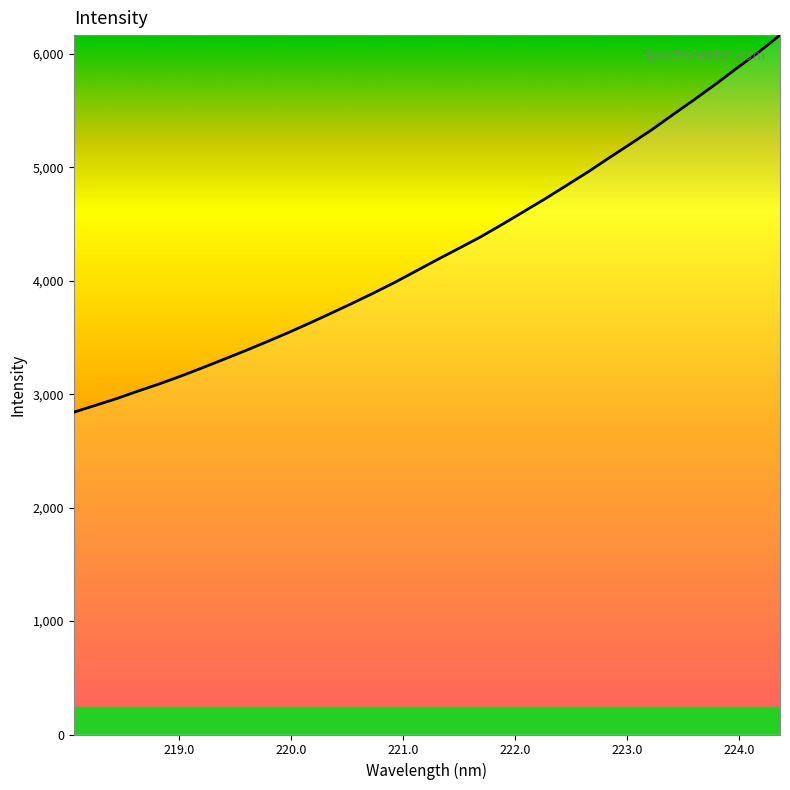

What is the greatest value displayed?

6167.4